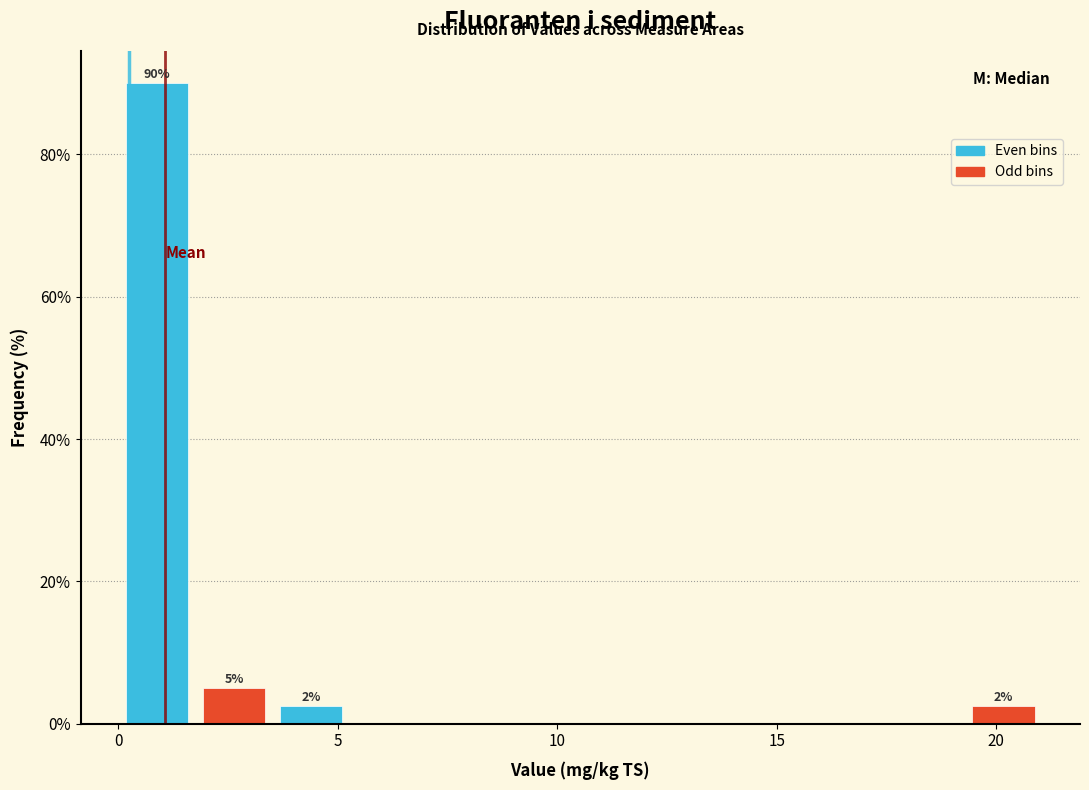

Around what value on the x-axis is the tallest bar? Give the approximate position of its centre, as read against the axis.

1.0